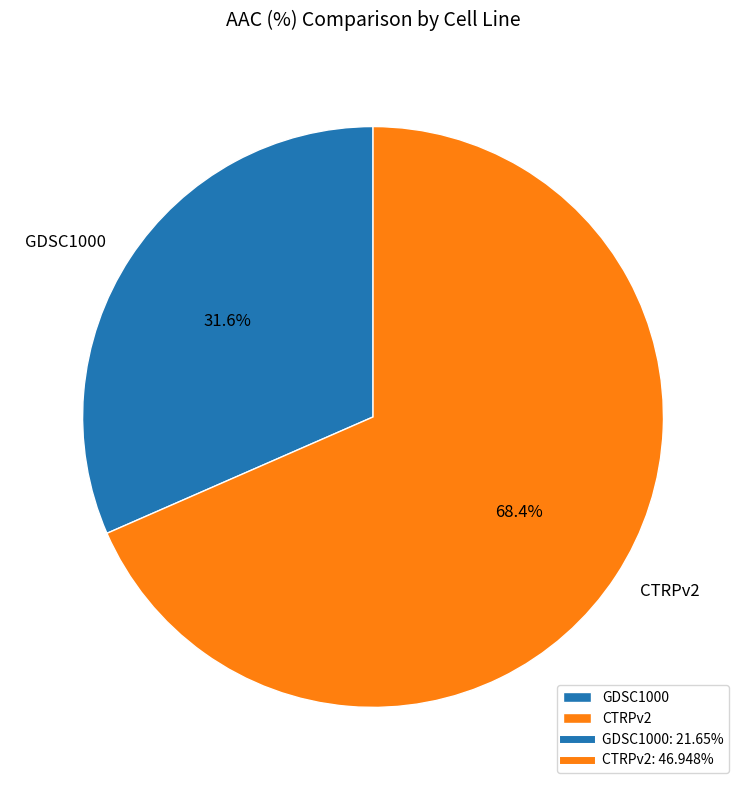

To the nearest percent, what portion does GDSC1000 represent?

32%